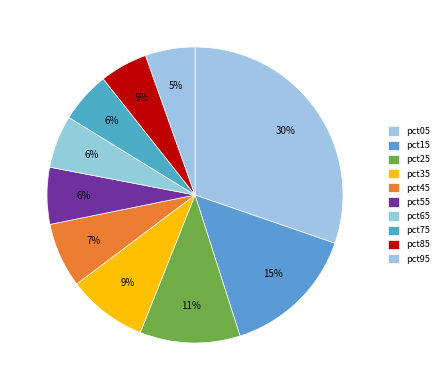

To the nearest percent, what is the difference between the pct95 and pct05 slice percentages?

25%